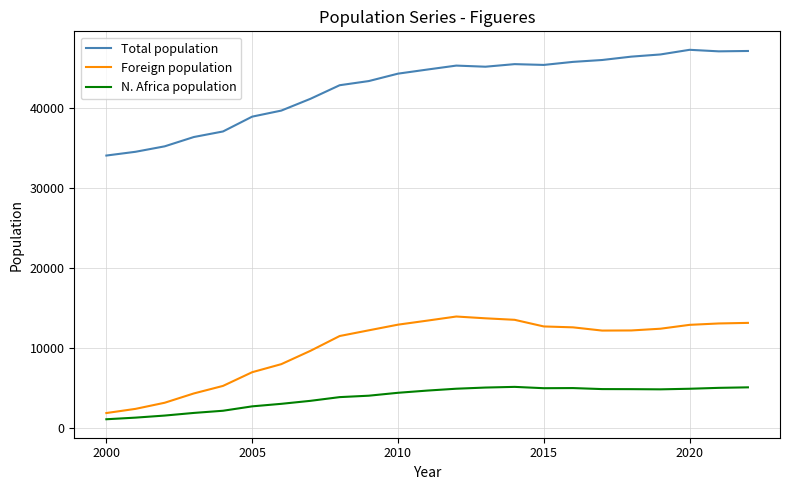

Which series has the largest total across all categories?

Total population